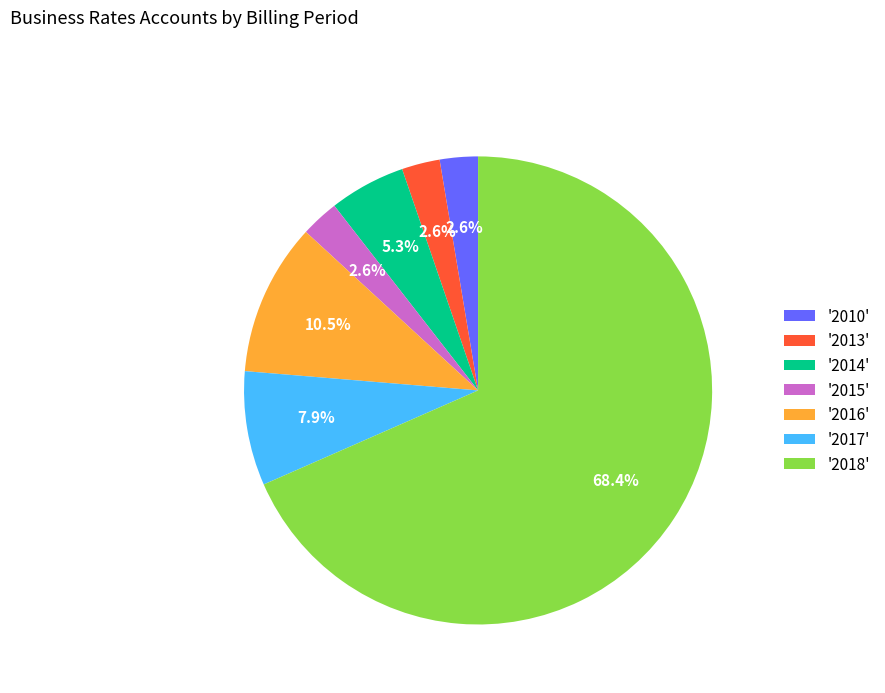

Which slice represents more than half of the pie?

'2018'